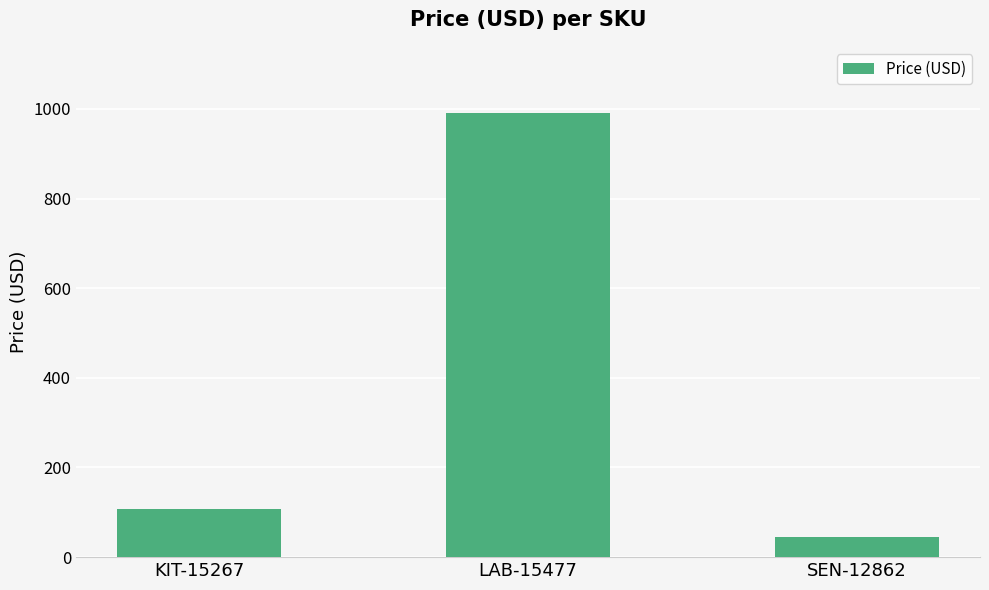

What is the smallest value displayed?

44.0